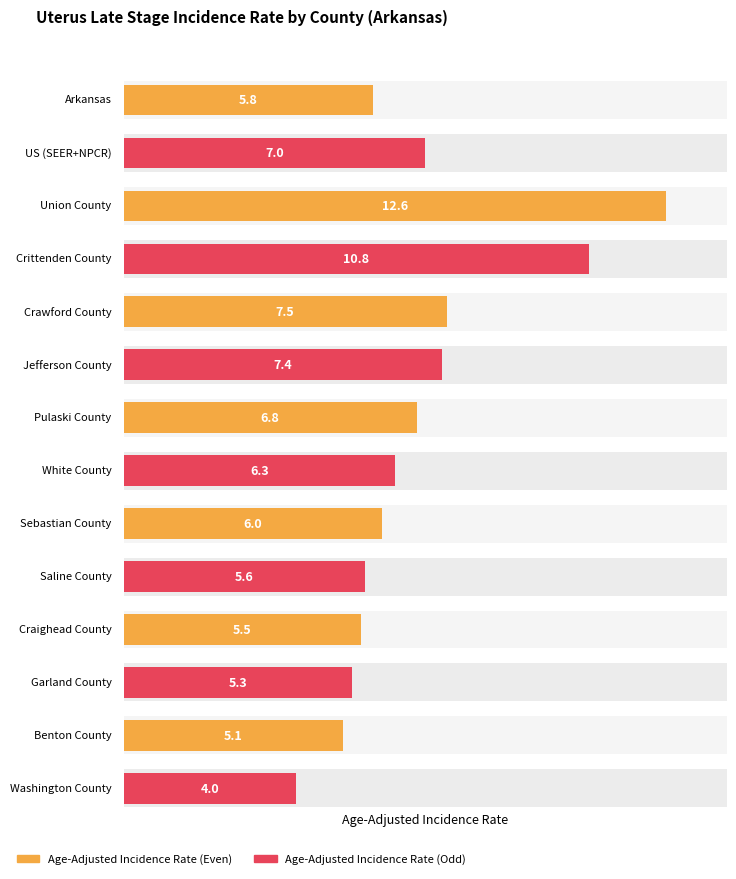

What is the label of the 11th bar from the right?

Crittenden County